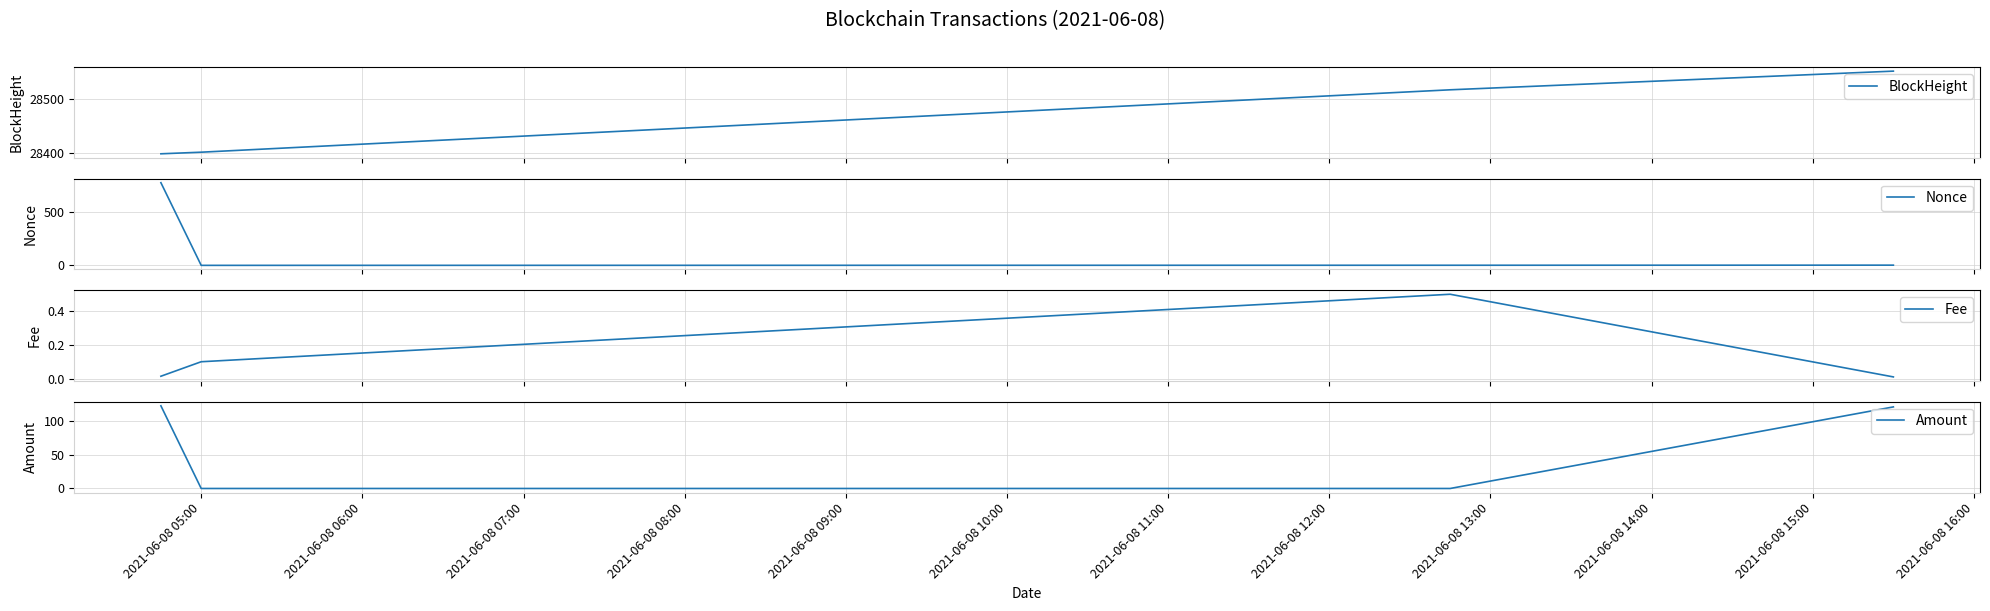

List the series in order of their peak value, highest first.

BlockHeight, Nonce, Amount, Fee